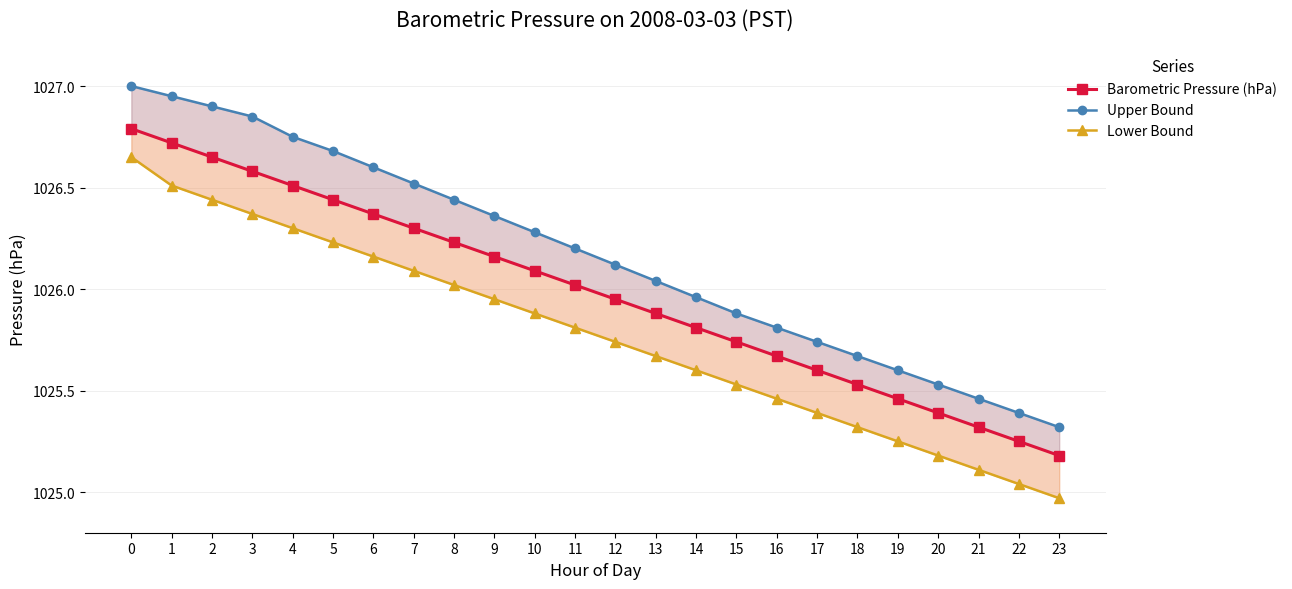

Reading left to right, transcribe all the data shown in this chart.

Barometric Pressure (hPa): 0=1026.8	1=1026.7	2=1026.7	3=1026.6	4=1026.5	5=1026.4	6=1026.4	7=1026.3	8=1026.2	9=1026.2	10=1026.1	11=1026.0	12=1026.0	13=1025.9	14=1025.8	15=1025.7	16=1025.7	17=1025.6	18=1025.5	19=1025.5	20=1025.4	21=1025.3	22=1025.2	23=1025.2
Upper Bound: 0=1027.0	1=1027.0	2=1026.9	3=1026.8	4=1026.8	5=1026.7	6=1026.6	7=1026.5	8=1026.4	9=1026.4	10=1026.3	11=1026.2	12=1026.1	13=1026.0	14=1026.0	15=1025.9	16=1025.8	17=1025.7	18=1025.7	19=1025.6	20=1025.5	21=1025.5	22=1025.4	23=1025.3
Lower Bound: 0=1026.7	1=1026.5	2=1026.4	3=1026.4	4=1026.3	5=1026.2	6=1026.2	7=1026.1	8=1026.0	9=1026.0	10=1025.9	11=1025.8	12=1025.7	13=1025.7	14=1025.6	15=1025.5	16=1025.5	17=1025.4	18=1025.3	19=1025.2	20=1025.2	21=1025.1	22=1025.0	23=1025.0